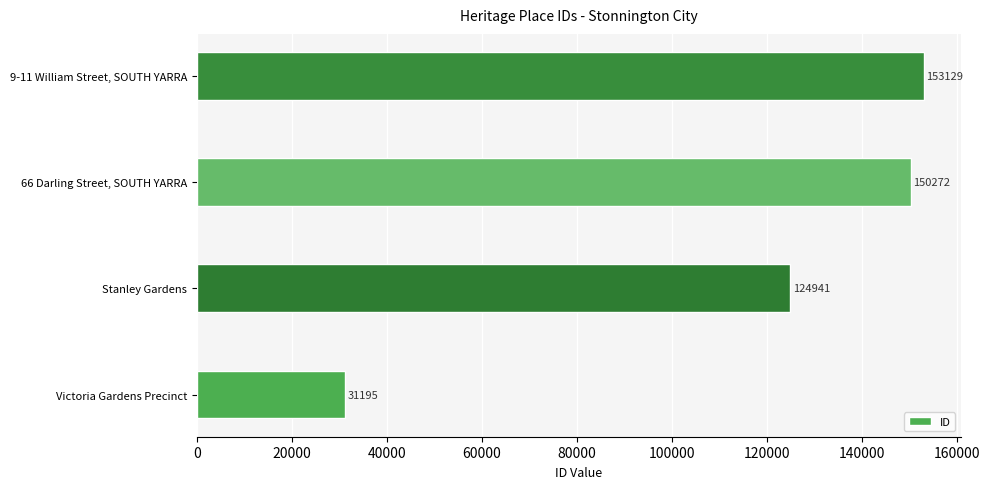

Which has a higher value, Victoria Gardens Precinct or 9-11 William Street, SOUTH YARRA?

9-11 William Street, SOUTH YARRA